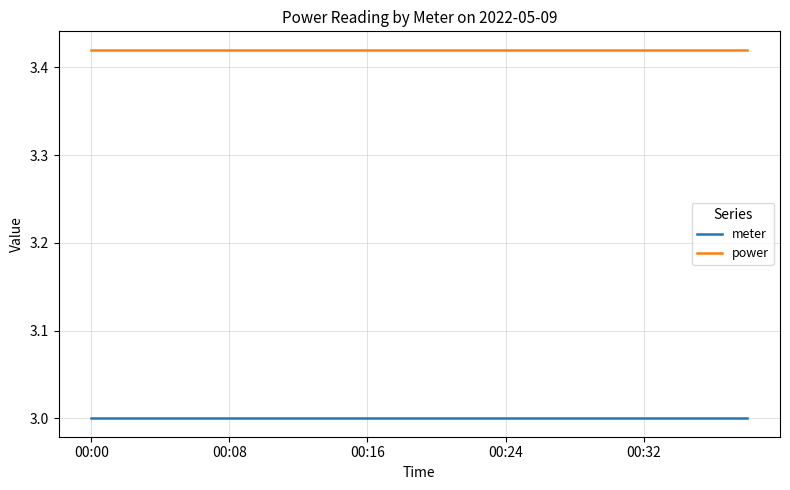

List the series in order of their overall mean, highest first.

power, meter